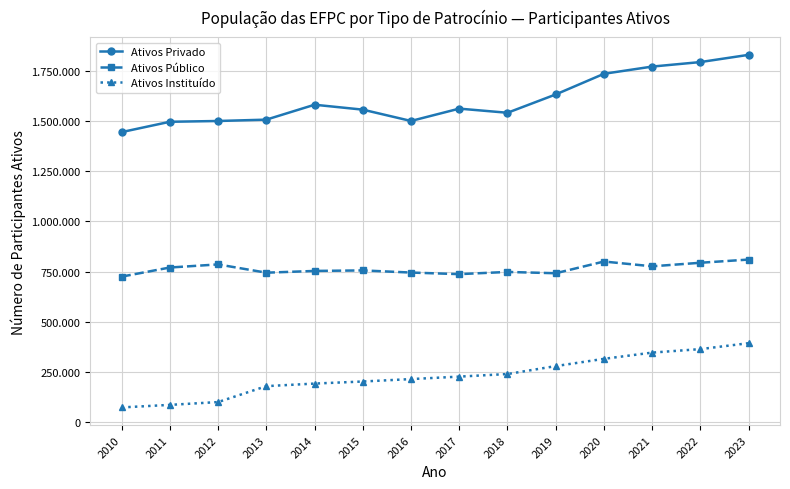

What is the average value of the Ativos Público series?

763106